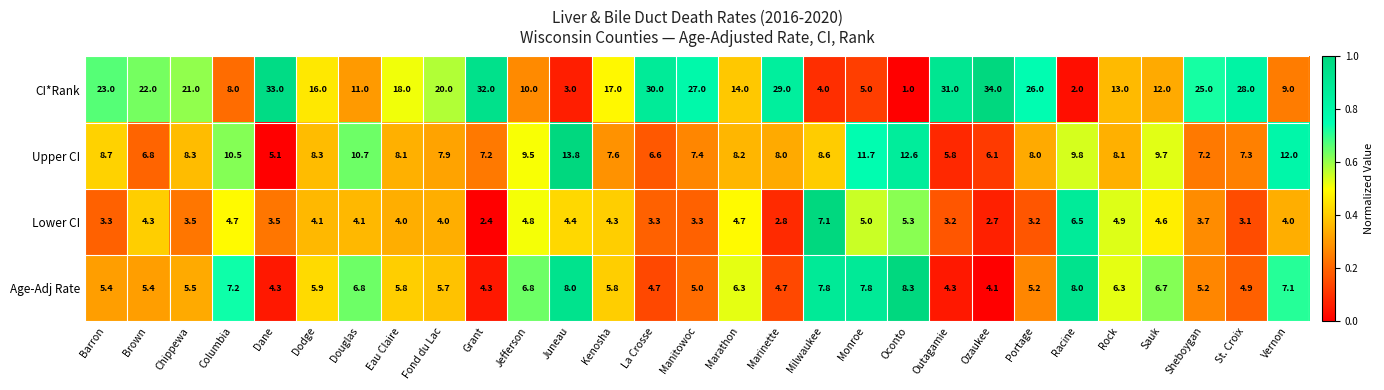

How many data points does each series have?

29